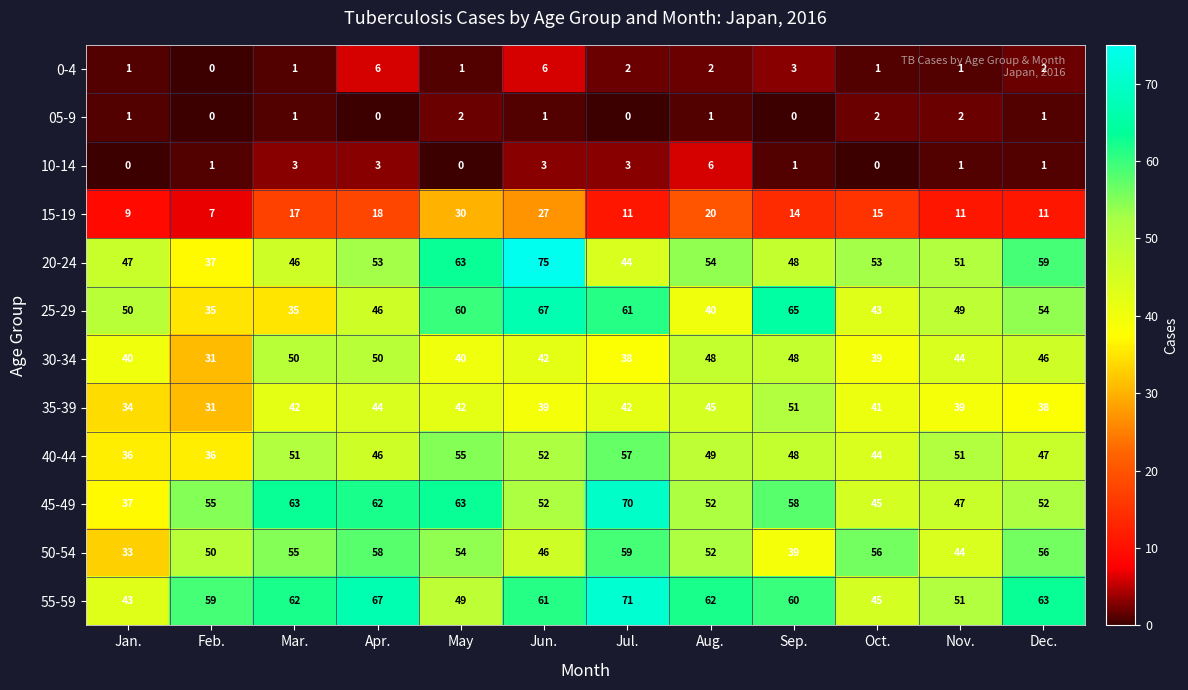

At which category is the sum across all series the highest?

Jun.